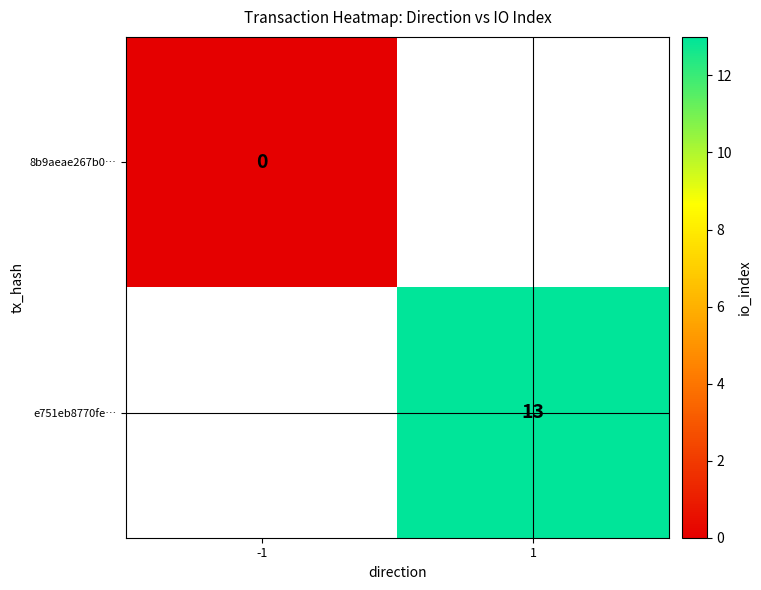

The value of e751eb8770fe… at 1 is 13. True or false?

True